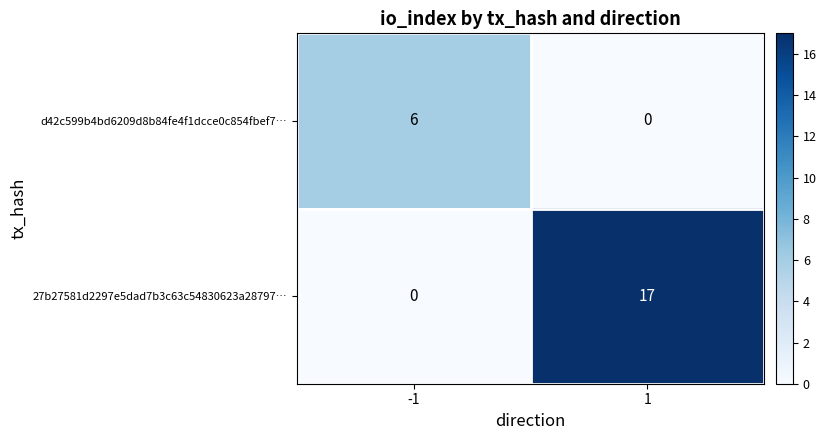

Which series has the largest total across all categories?

27b27581d2297e5dad7b3c63c54830623a28797…